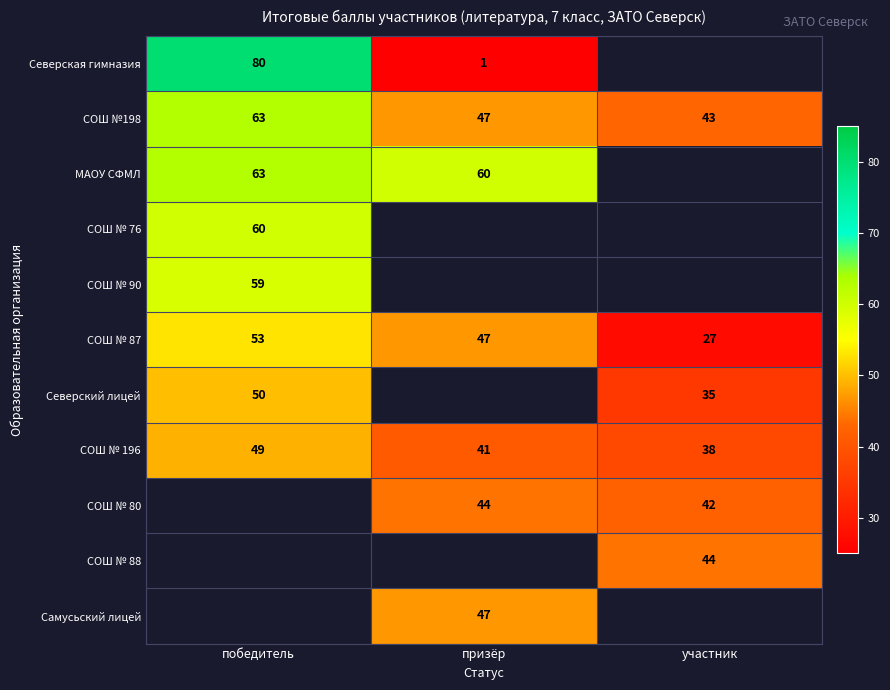

List the labels in order of СОШ № 87 value, smallest first.

участник, призёр, победитель